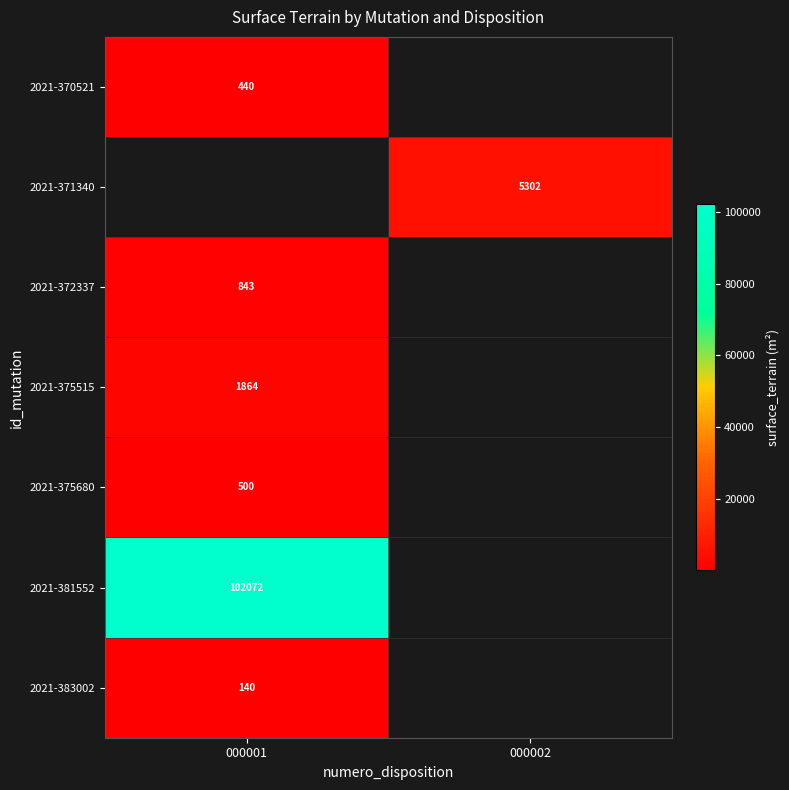

True or false: 2021-371340 has a value of 1475 at 000002.

False